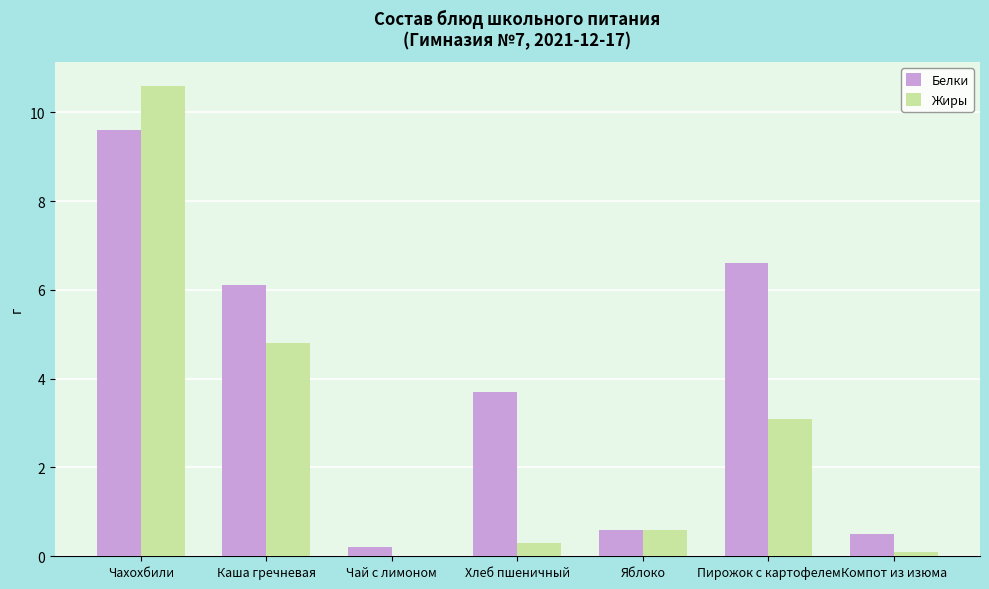

What is the greatest value displayed?

10.6